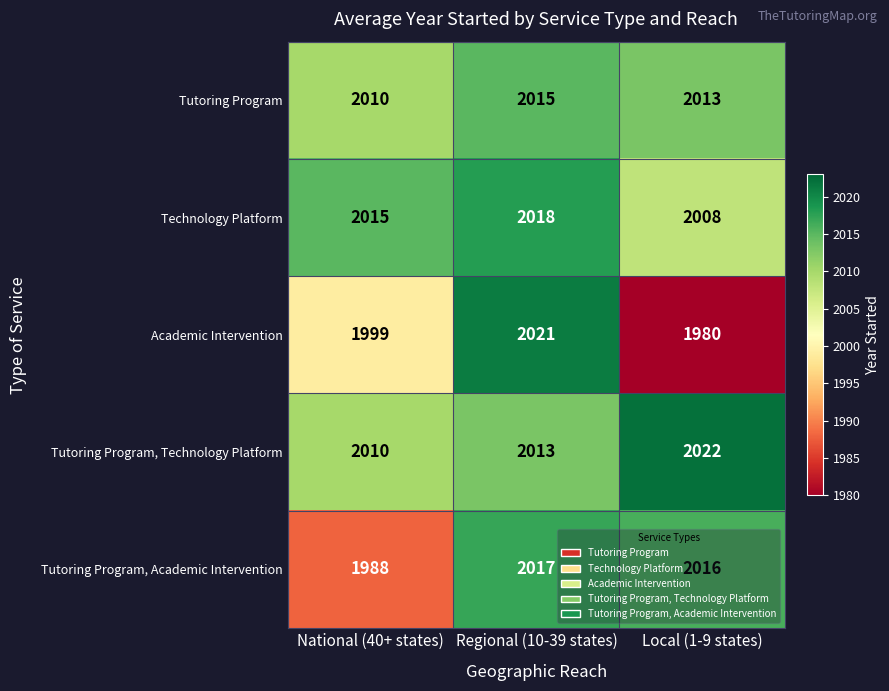

The Tutoring Program series shows 1208 at Local (1-9 states). True or false?

False